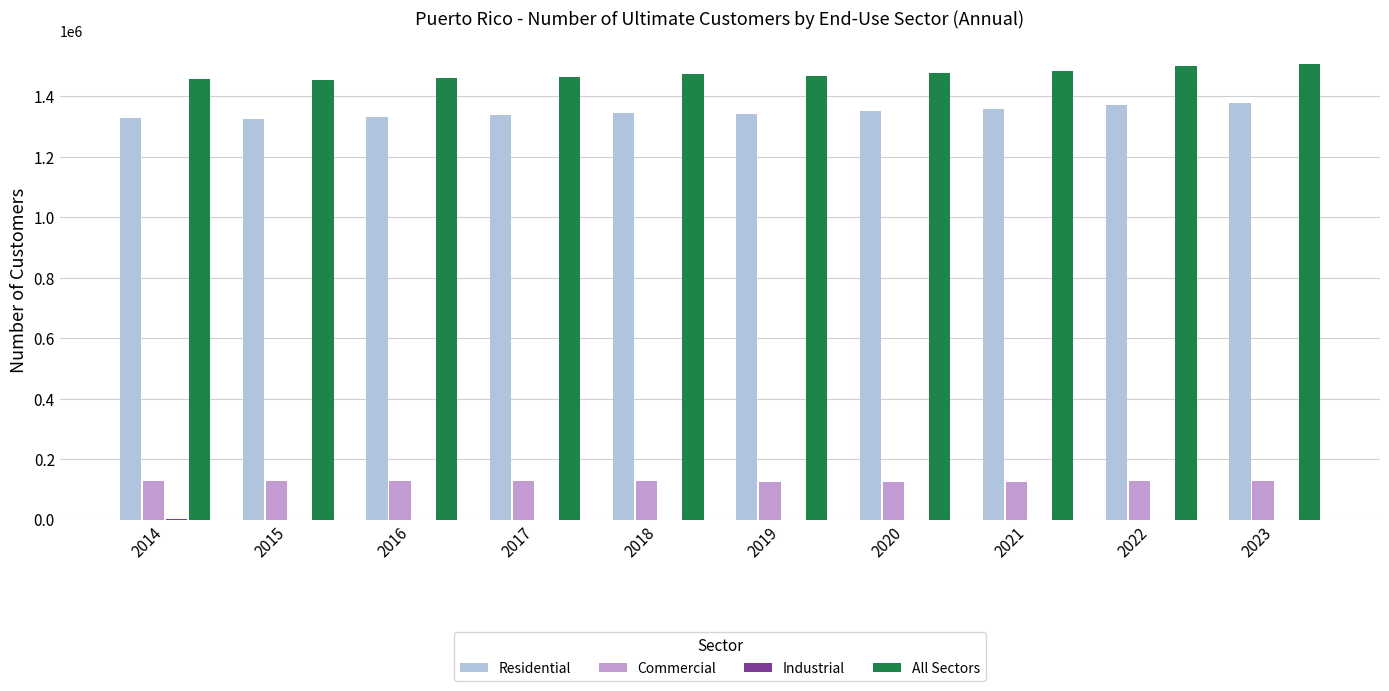

Is the value of All Sectors at 2020 greater than the value of Residential at 2019?

Yes